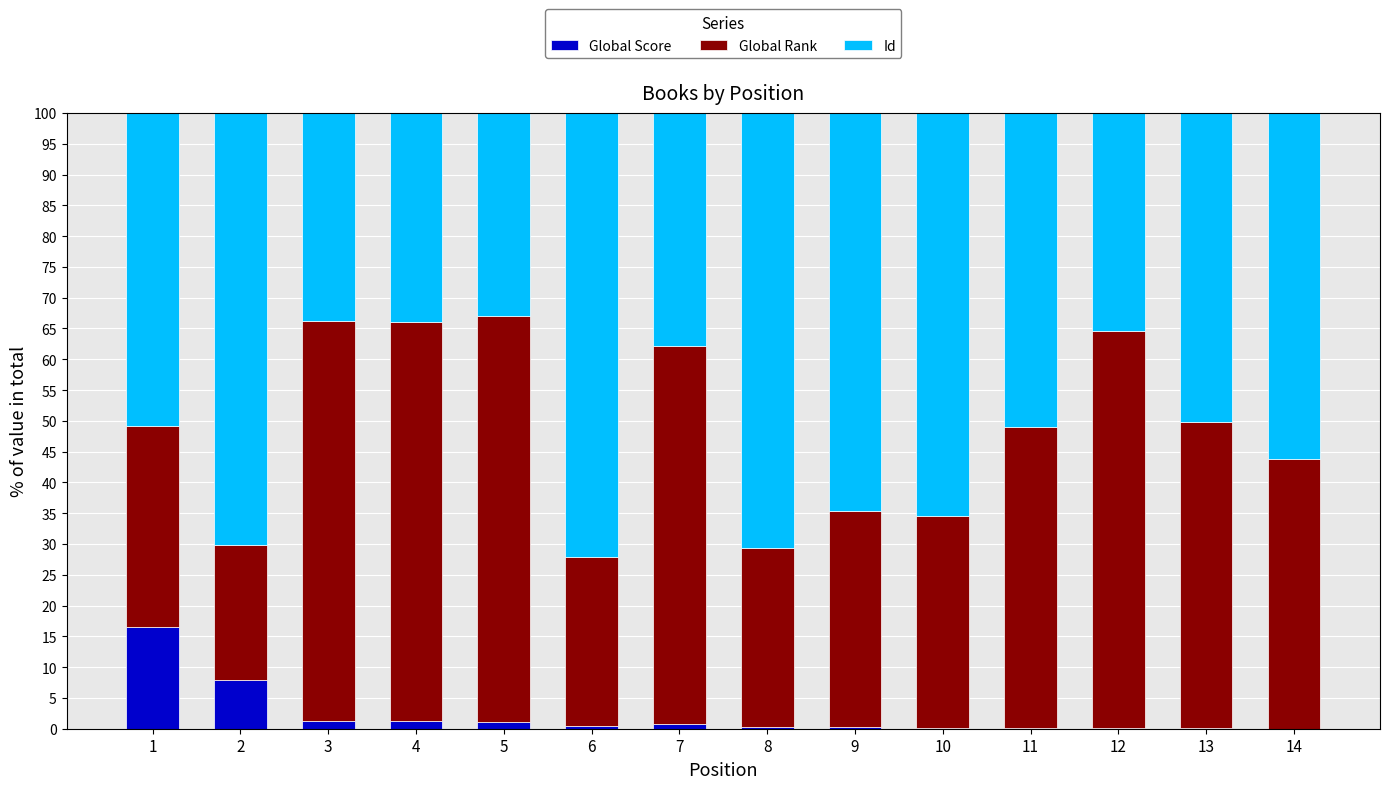

True or false: Global Score has a value of 0.4 at 6.

True